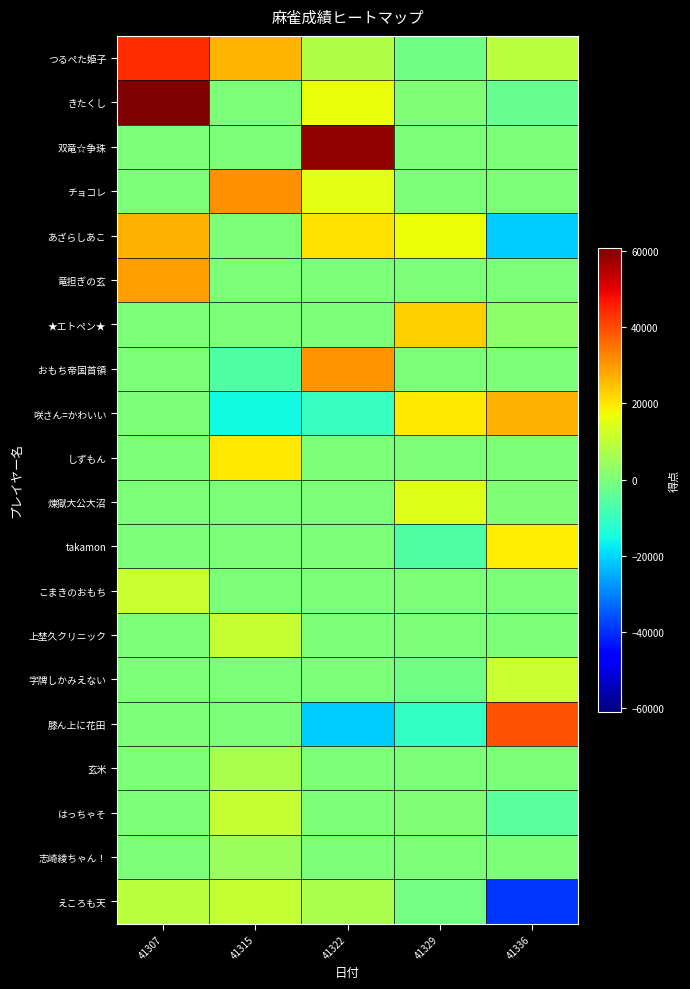

Reading left to right, list all the values displayed in this chart.

つるぺた姫子: 41307=43800	41315=26200	41322=7800	41329=-1500	41336=9300
きたくし: 41307=60900	41315=0	41322=16600	41329=500	41336=-3200
双竜☆争珠: 41307=0	41315=0	41322=58700	41329=0	41336=0
チョコレ: 41307=0	41315=31000	41322=15700	41329=0	41336=0
あざらしあこ: 41307=27100	41315=0	41322=20900	41329=17000	41336=-21200
竜担ぎの玄: 41307=29300	41315=0	41322=0	41329=0	41336=0
★エトペン★: 41307=0	41315=0	41322=0	41329=23200	41336=2600
おもち帝国首領: 41307=0	41315=-6300	41322=30700	41329=0	41336=0
咲さん=かわいい: 41307=0	41315=-15300	41322=-10200	41329=19800	41336=26700
しずもん: 41307=0	41315=19700	41322=0	41329=0	41336=0
煉獄大公大沼: 41307=0	41315=0	41322=0	41329=14300	41336=800
takamon: 41307=0	41315=0	41322=0	41329=-6400	41336=19300
こまきのおもち: 41307=11200	41315=0	41322=0	41329=0	41336=0
上埜久クリニック: 41307=0	41315=10900	41322=0	41329=0	41336=0
字牌しかみえない: 41307=0	41315=0	41322=0	41329=-1800	41336=11300
膝ん上に花田: 41307=0	41315=0	41322=-21400	41329=-10500	41336=39100
玄米: 41307=0	41315=6900	41322=0	41329=0	41336=0
はっちゃそ: 41307=0	41315=10600	41322=0	41329=800	41336=-4900
志崎綾ちゃん！: 41307=0	41315=4400	41322=0	41329=0	41336=0
えころも天: 41307=9100	41315=10600	41322=6700	41329=-1100	41336=-39400